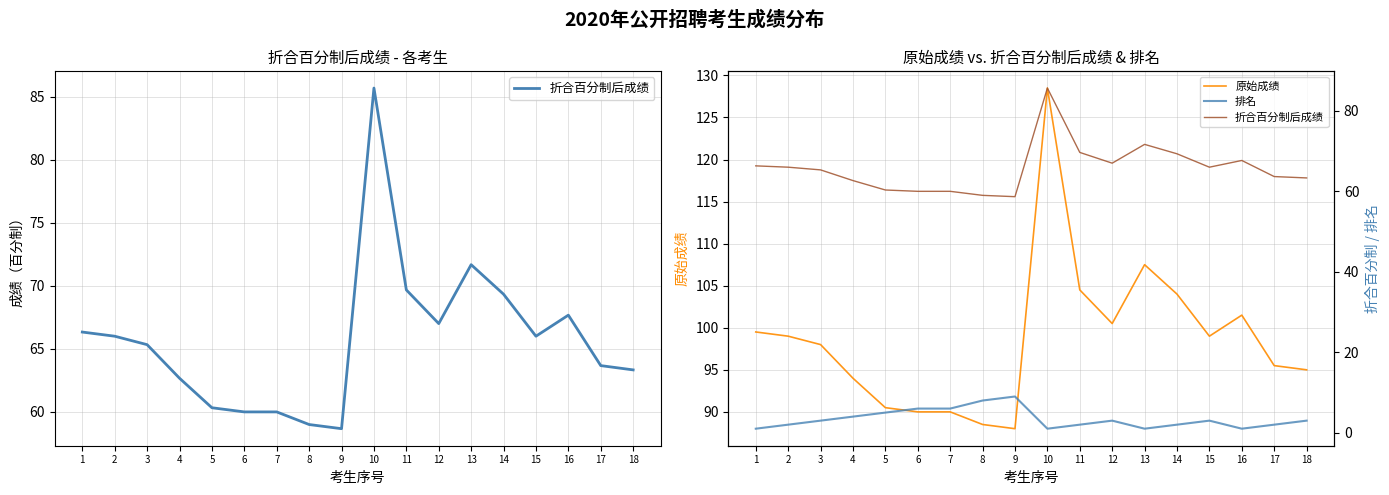

At which category is the sum across all series the highest?

10